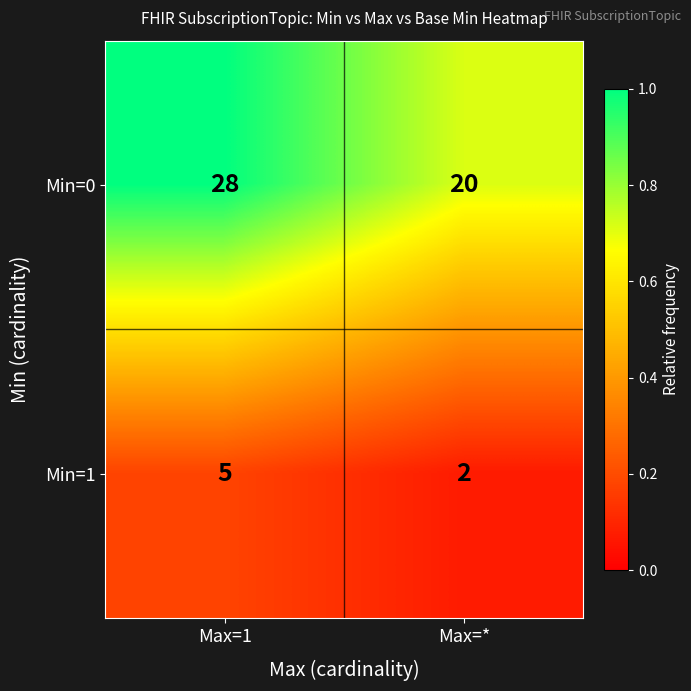

Read the Min=0 value at Max=*.

20